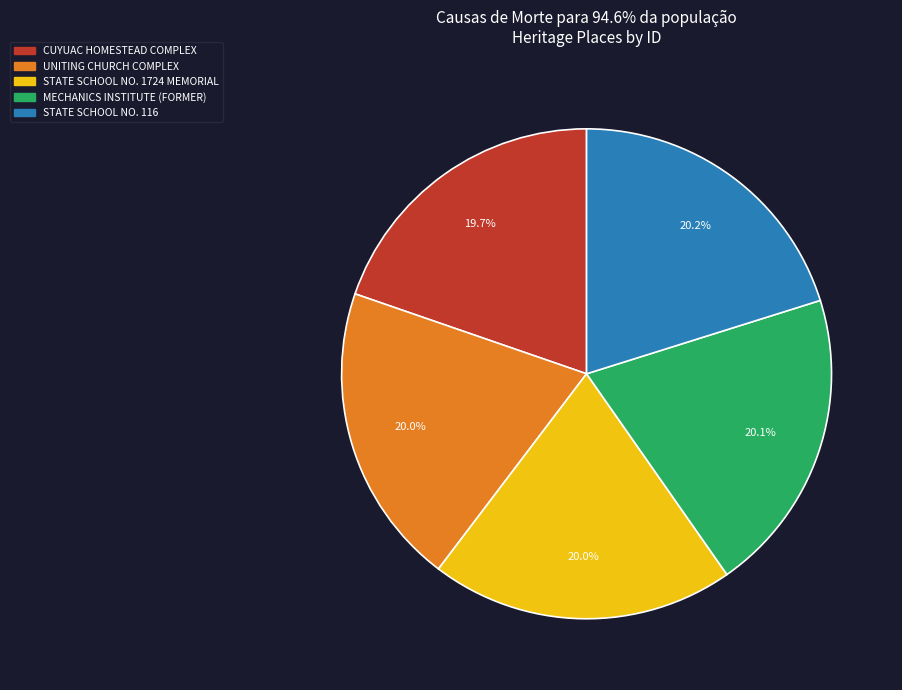

What percentage is NOT represented by CUYUAC HOMESTEAD COMPLEX?

80.3%